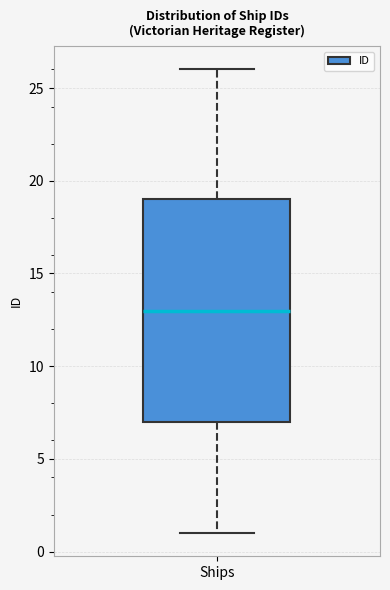

Where is the upper edge of the box for Ships on the y-axis? The values are not printed on the chart, so give them approximately, as read against the axis.

19